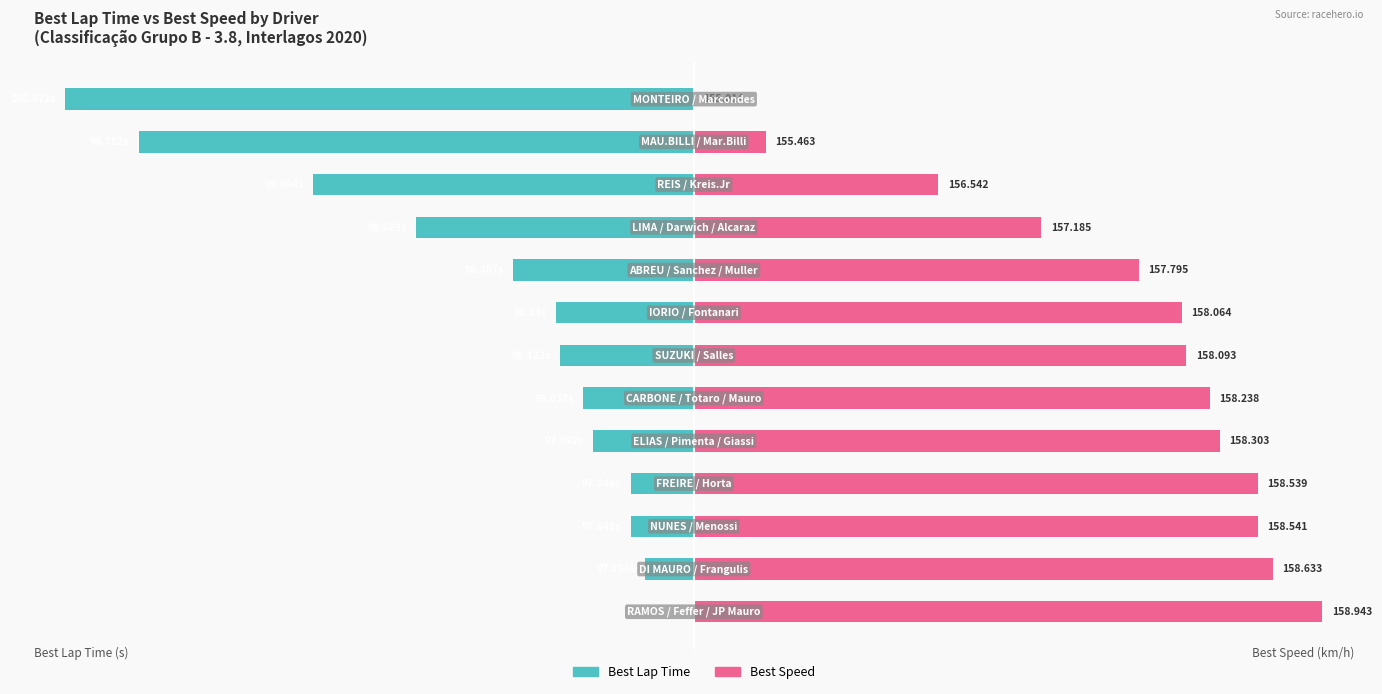

Between 2 and 9, which series saw the biggest shift?

Best Speed